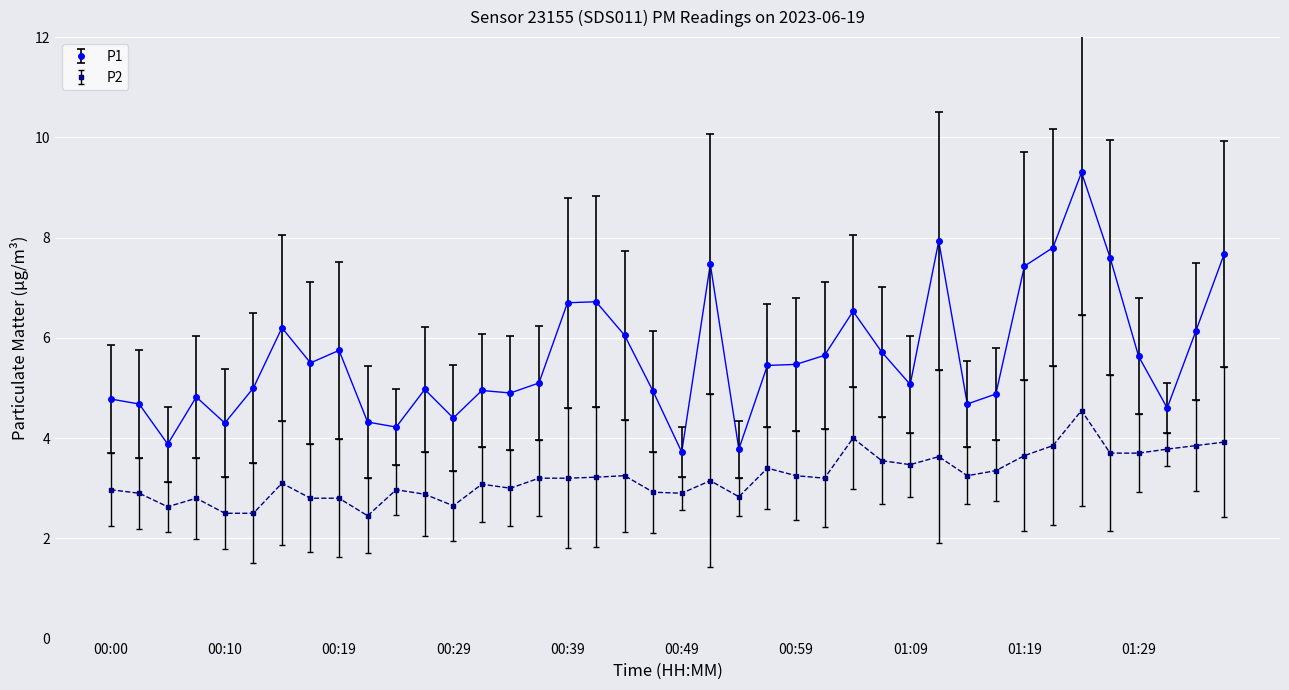

What is the value of the P2 point at the 17th from the left?

3.2